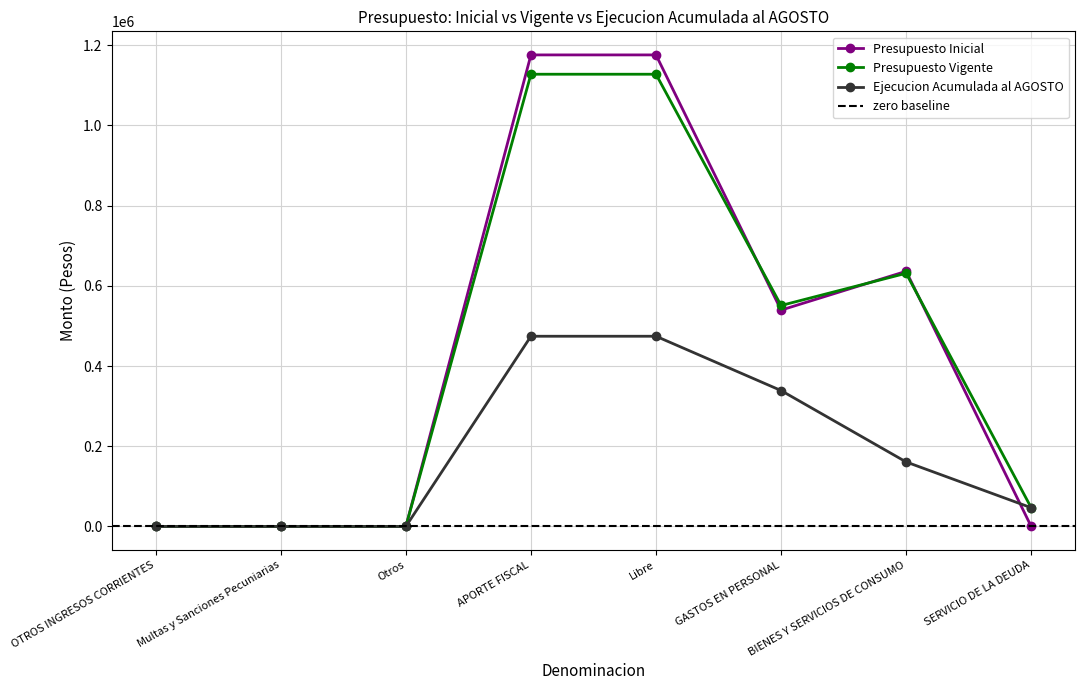

Count the number of categories in the chart.

8